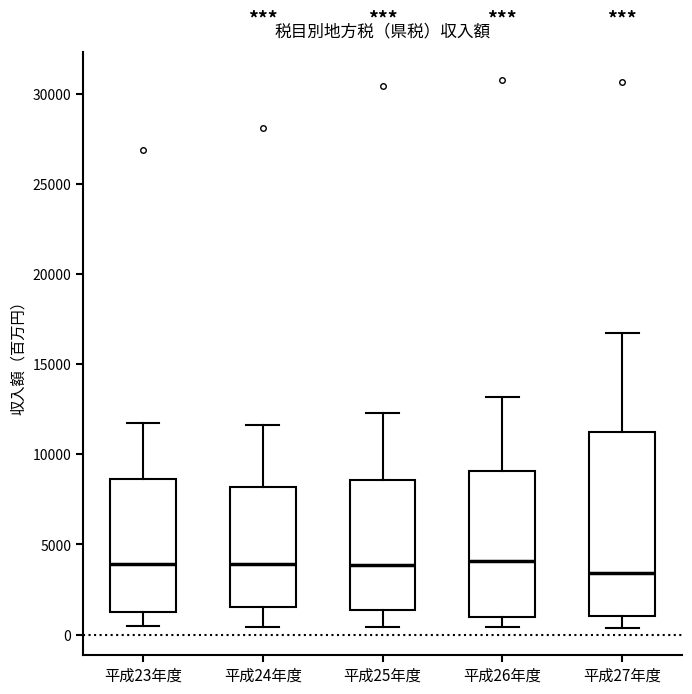

Reading left to right, read every box against the y-axis: the position of its median line, the range the box covers, and the ends of its whiskers. The values are not printed on the chart, so give them approximately, as read against the axis.

平成23年度: median 4000, box 1500 to 8500, whiskers 500 to 12000
平成24年度: median 4000, box 1500 to 8000, whiskers 500 to 11500
平成25年度: median 4000, box 1500 to 8500, whiskers 500 to 12500
平成26年度: median 4000, box 1000 to 9000, whiskers 500 to 13000
平成27年度: median 3500, box 1000 to 11000, whiskers 500 to 16500